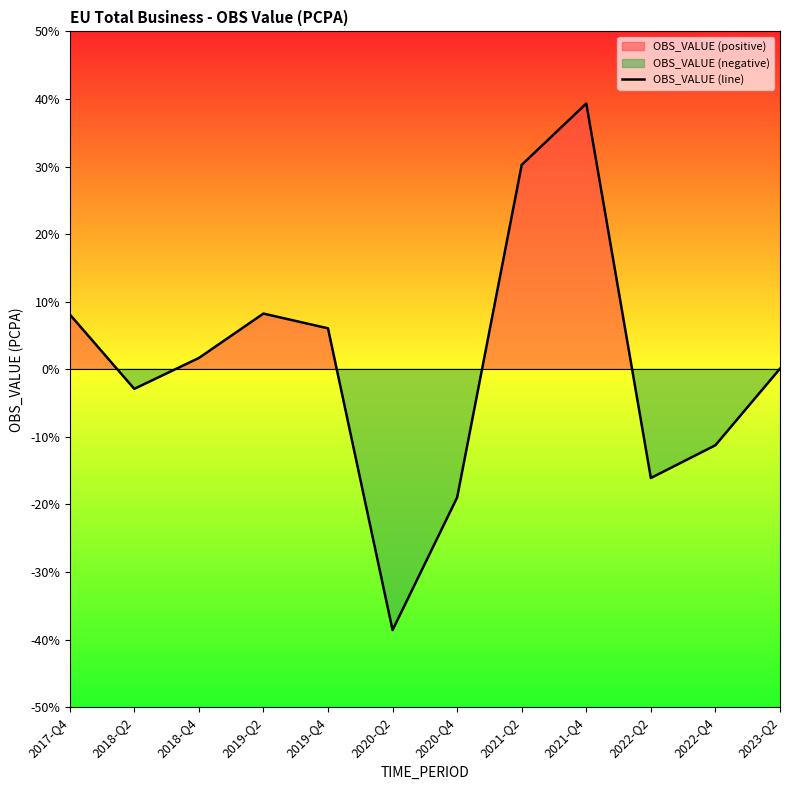

What is the minimum value shown in the chart?

-38.6